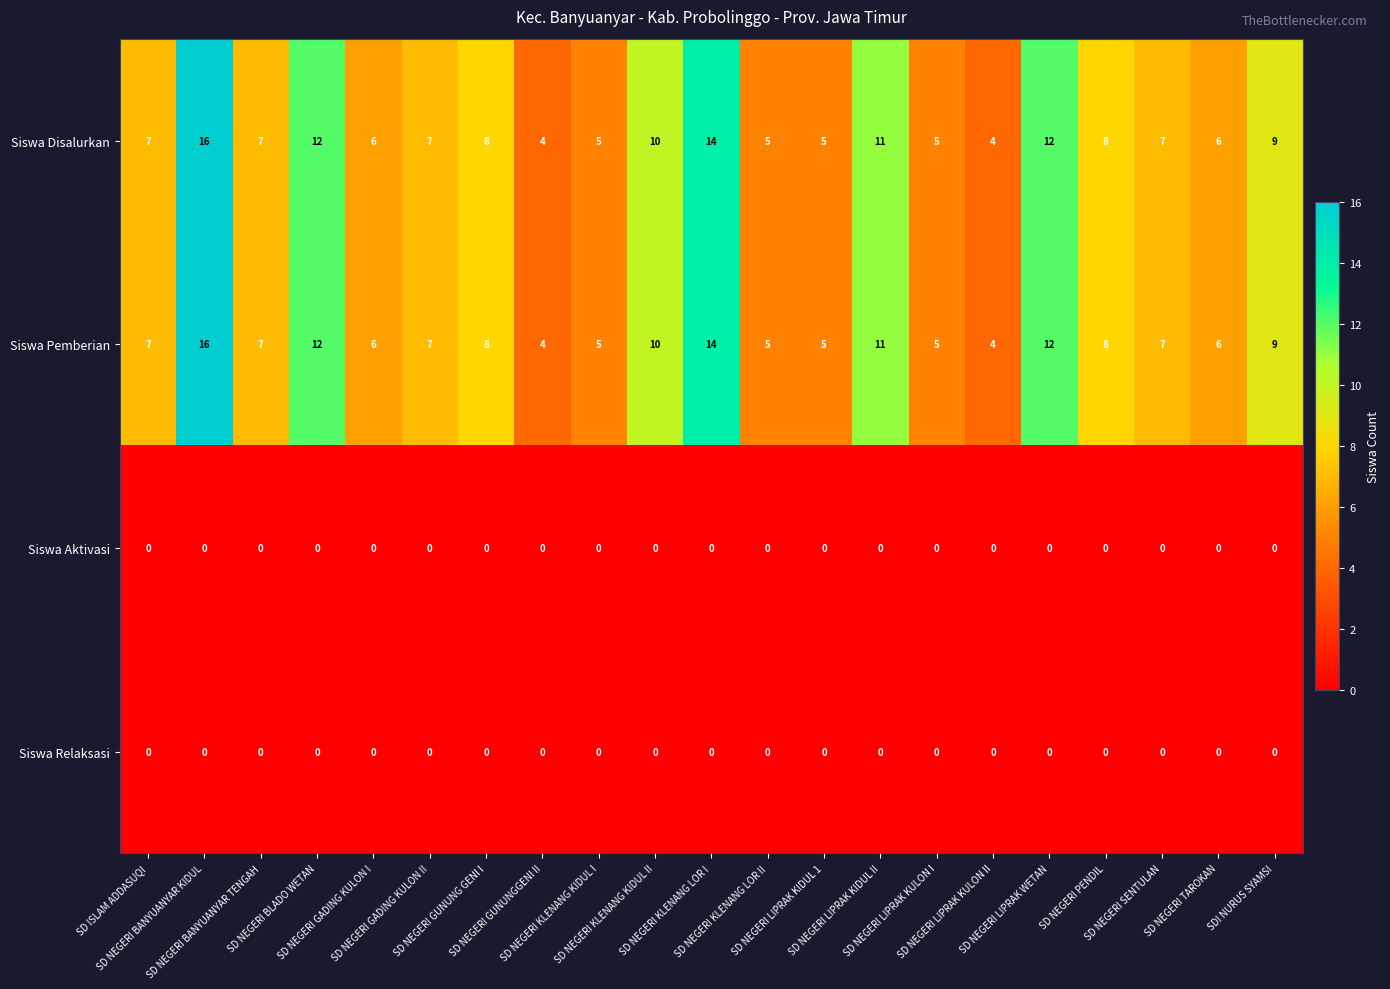

What is the maximum value for Siswa Disalurkan?

16